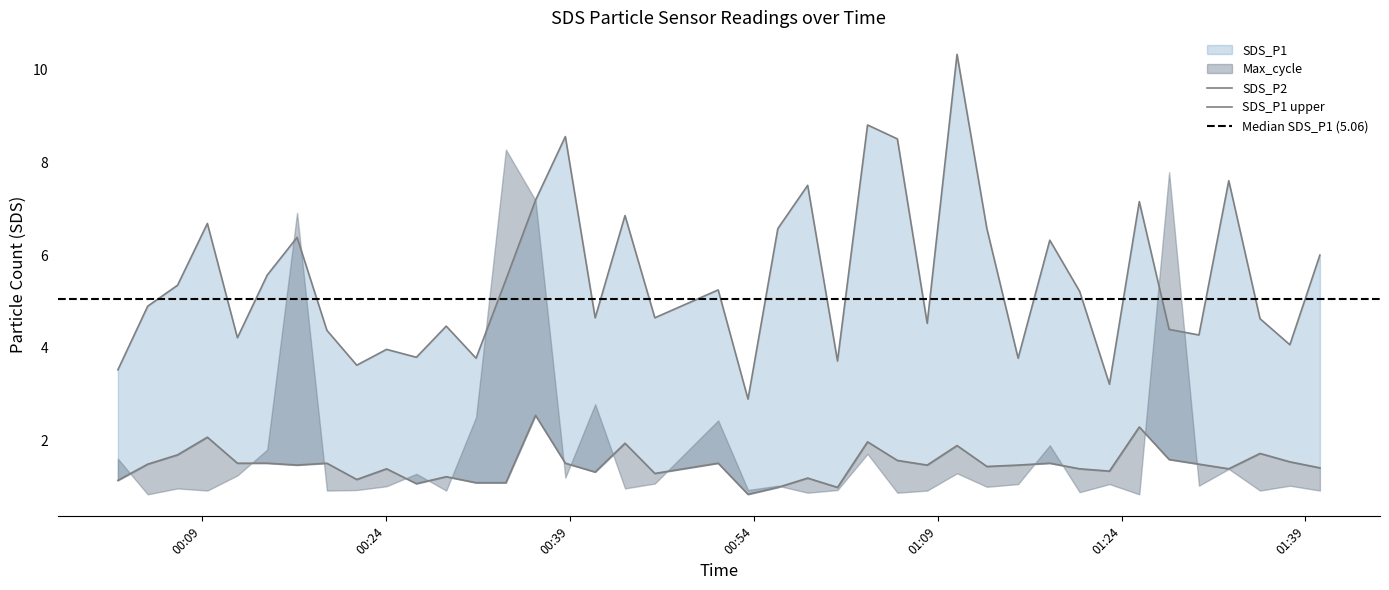

How many values in the SDS_P2 series exceed 1?

37